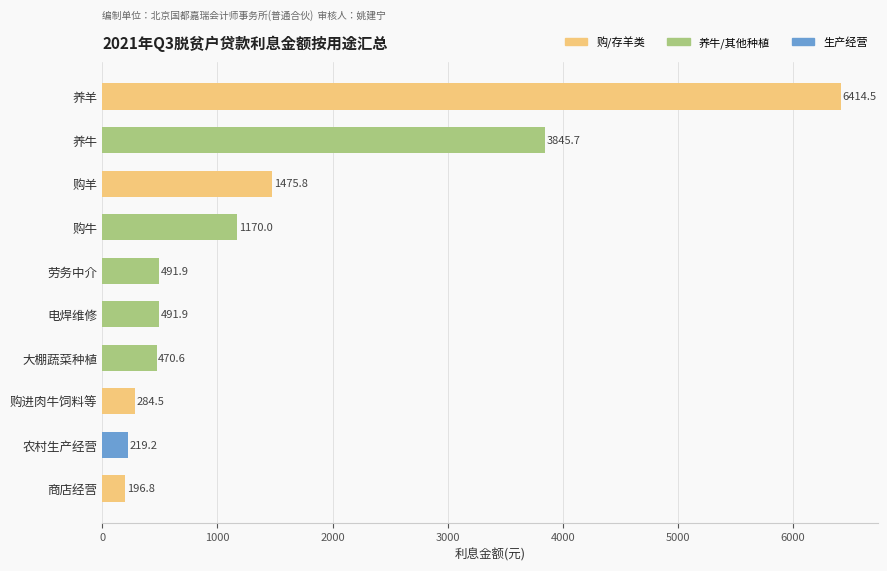

Is it true that the value at 电焊维修 is 491.9?

True